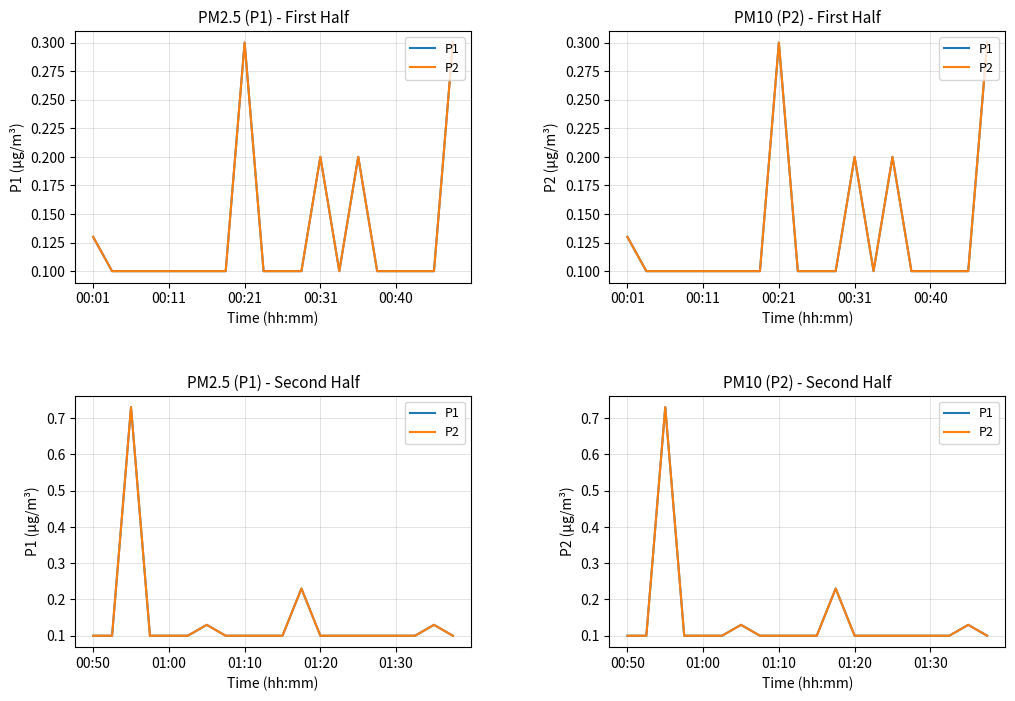

List the series in order of their peak value, lowest first.

P1, P2